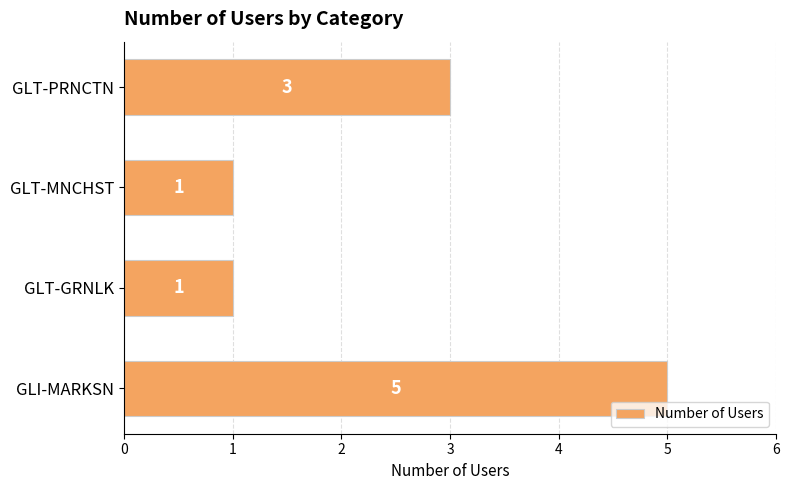

Where is the data nearest to the value 3?

GLT-PRNCTN